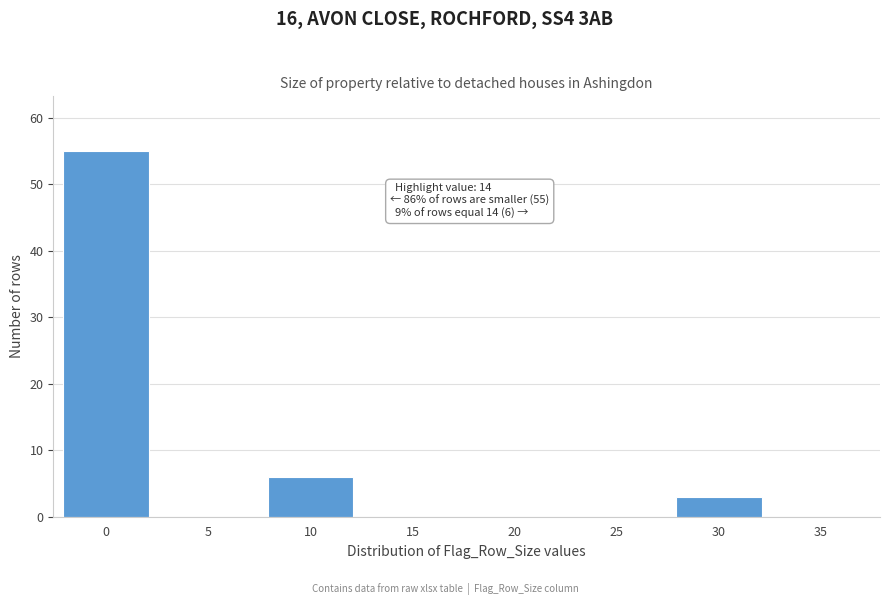

Reading left to right, extract all data points from this chart.

0=55	5=0	10=6	15=0	20=0	25=0	30=3	35=0